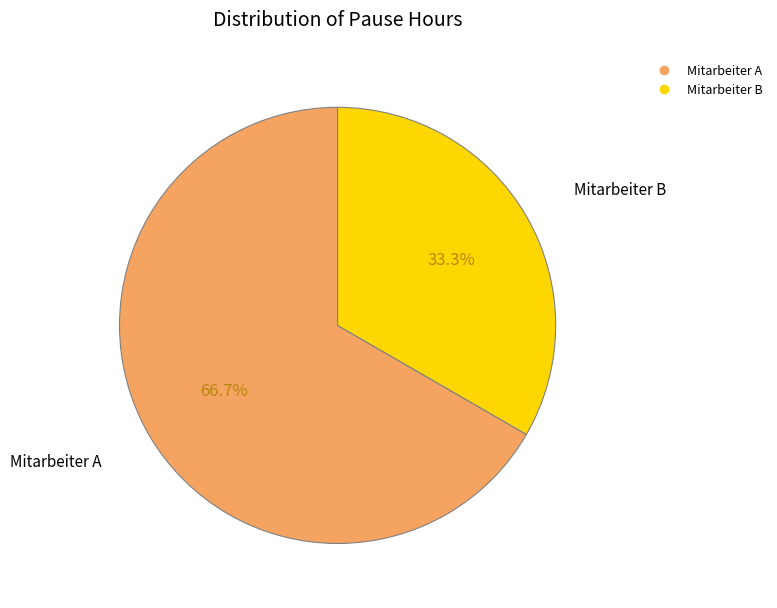

Between Mitarbeiter A and Mitarbeiter B, which is larger?

Mitarbeiter A